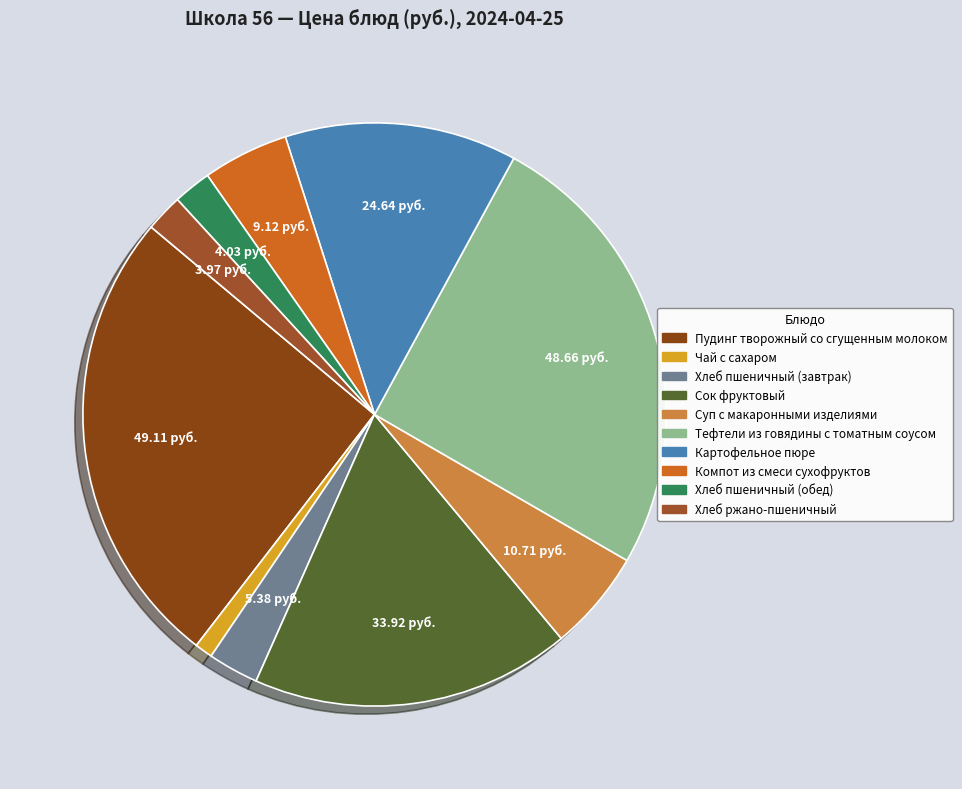

Which has a higher value, Хлеб пшеничный (обед) or Хлеб пшеничный (завтрак)?

Хлеб пшеничный (завтрак)